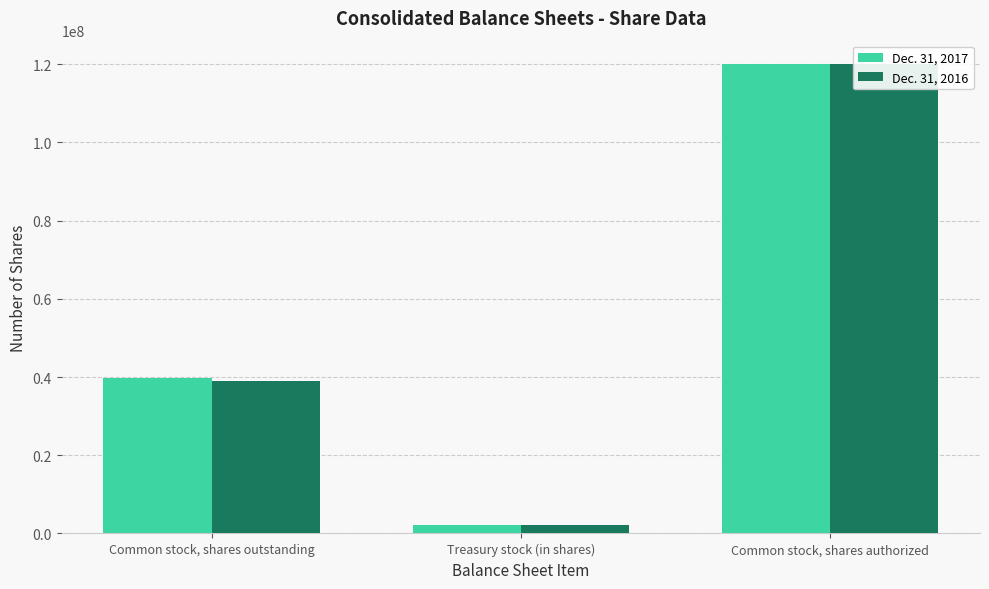

What is the sum of the Dec. 31, 2016 values at Common stock, shares authorized and Common stock, shares outstanding?

158933580